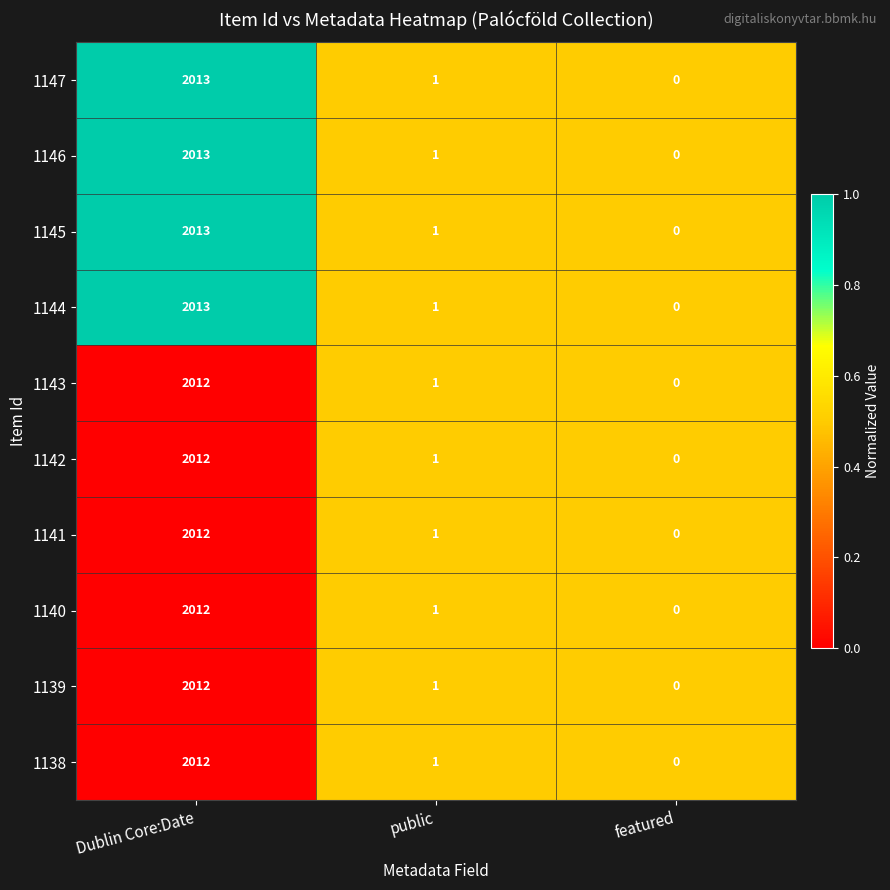

What is the difference between the maximum and minimum values in the 1143 series?

2012